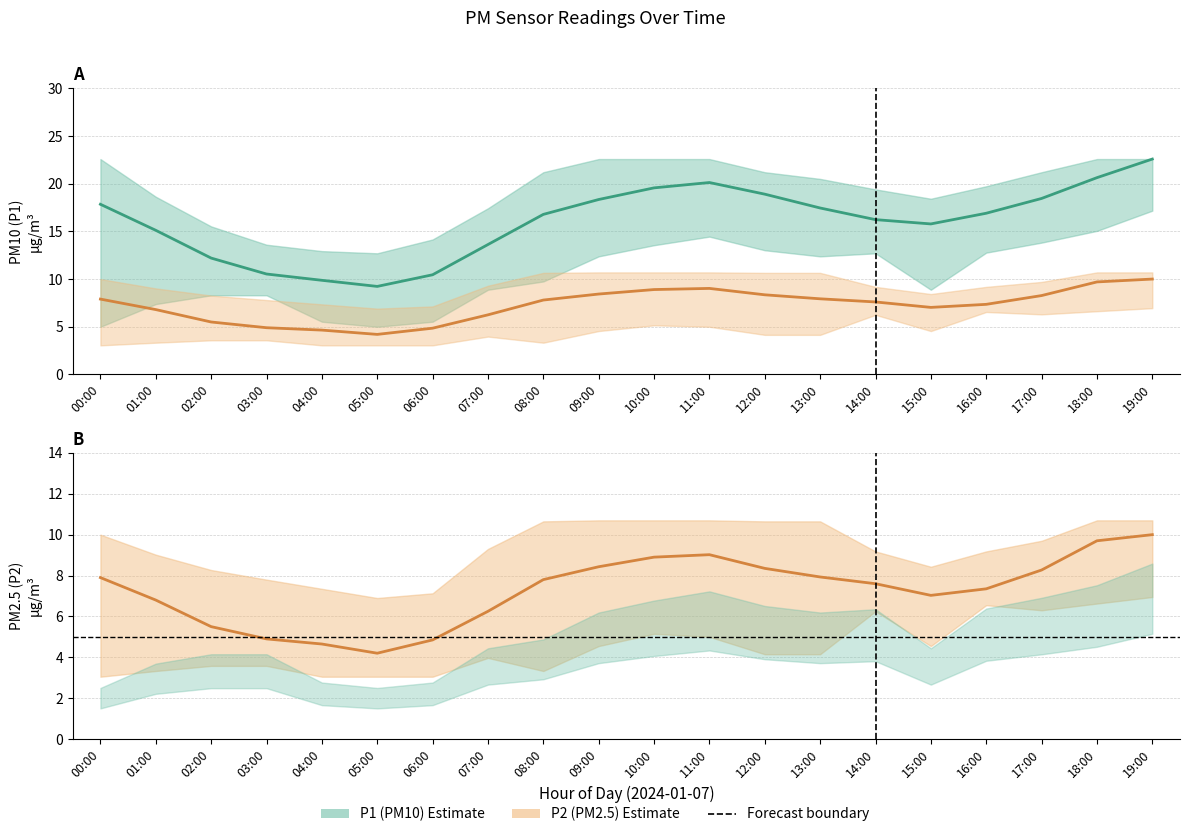

At how many categories does at least one series exceed 5?

20